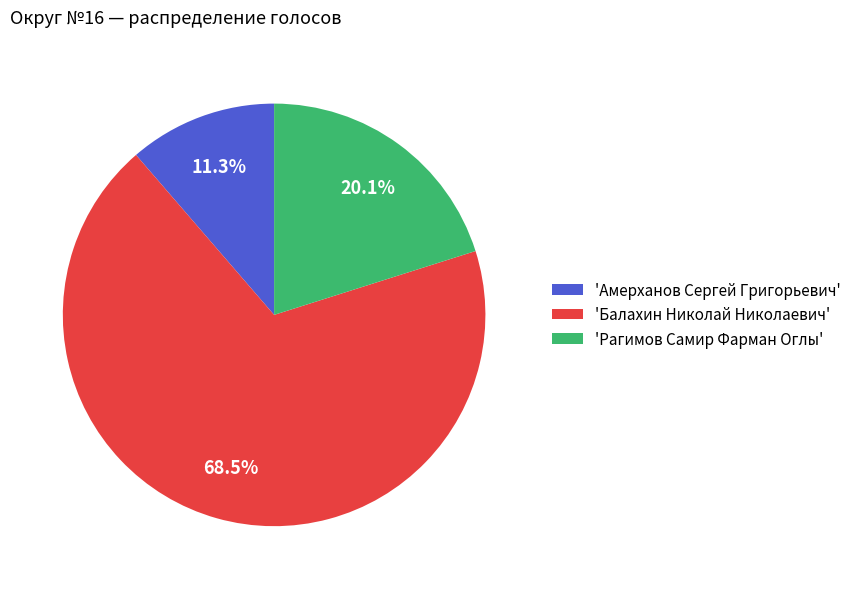

What is the largest slice in the pie chart?

'Балахин Николай Николаевич'